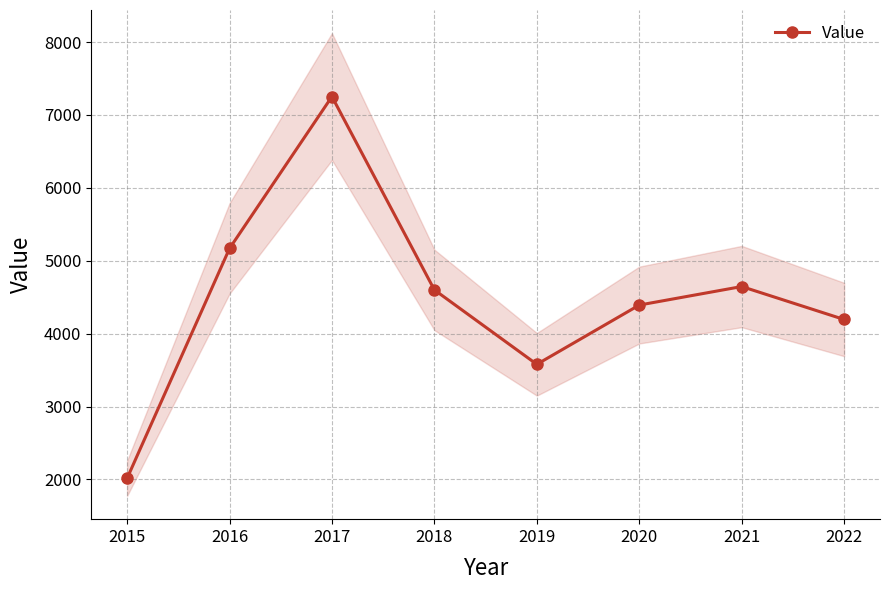

What is the ratio of the value at 2021 to the value at 2016?

0.9